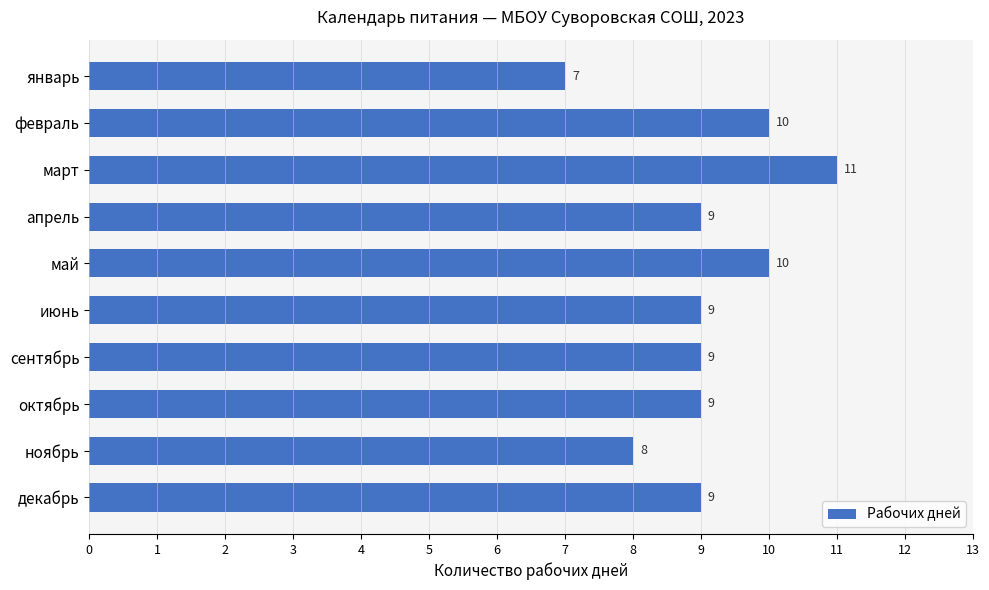

What is the label of the 9th bar from the bottom?

февраль